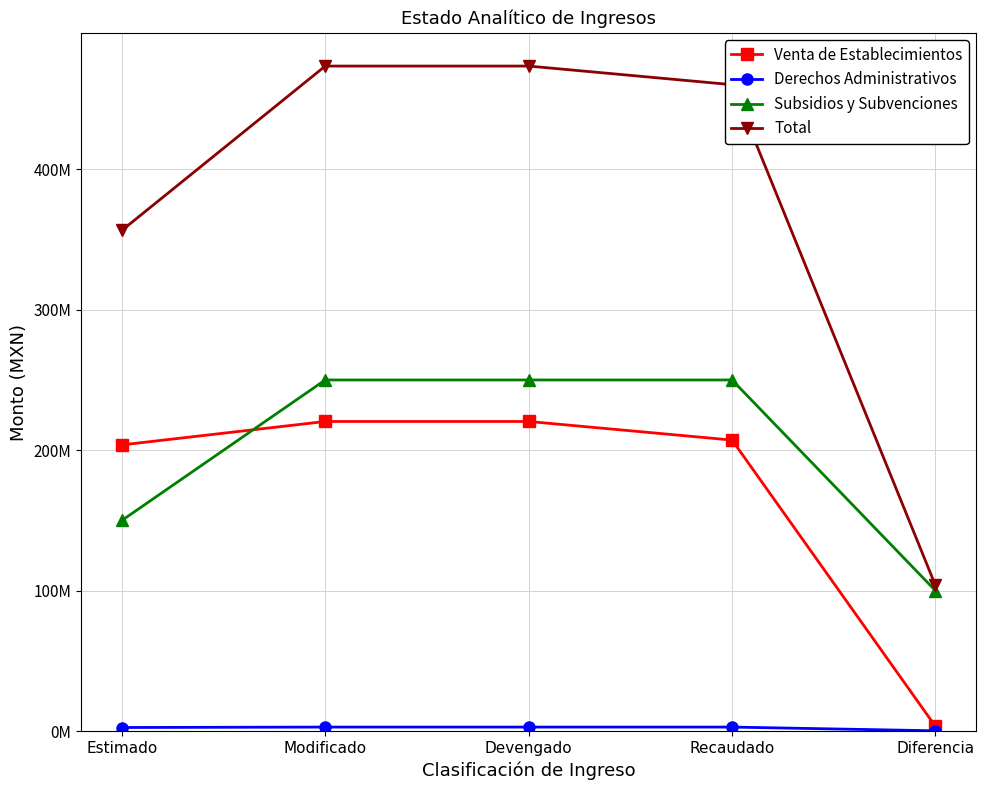

True or false: Derechos Administrativos has a value of 1066143.4 at Modificado.

False